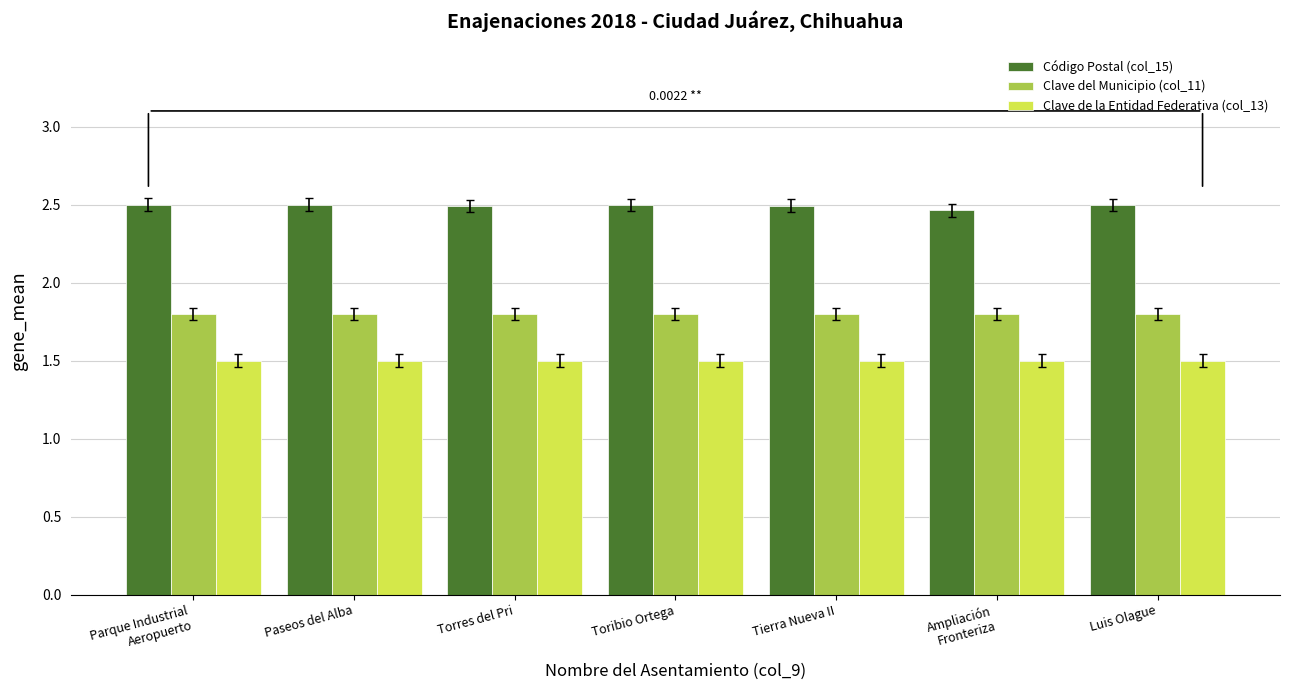

What is the difference between the highest and lowest values at Torres del Pri?

1.0